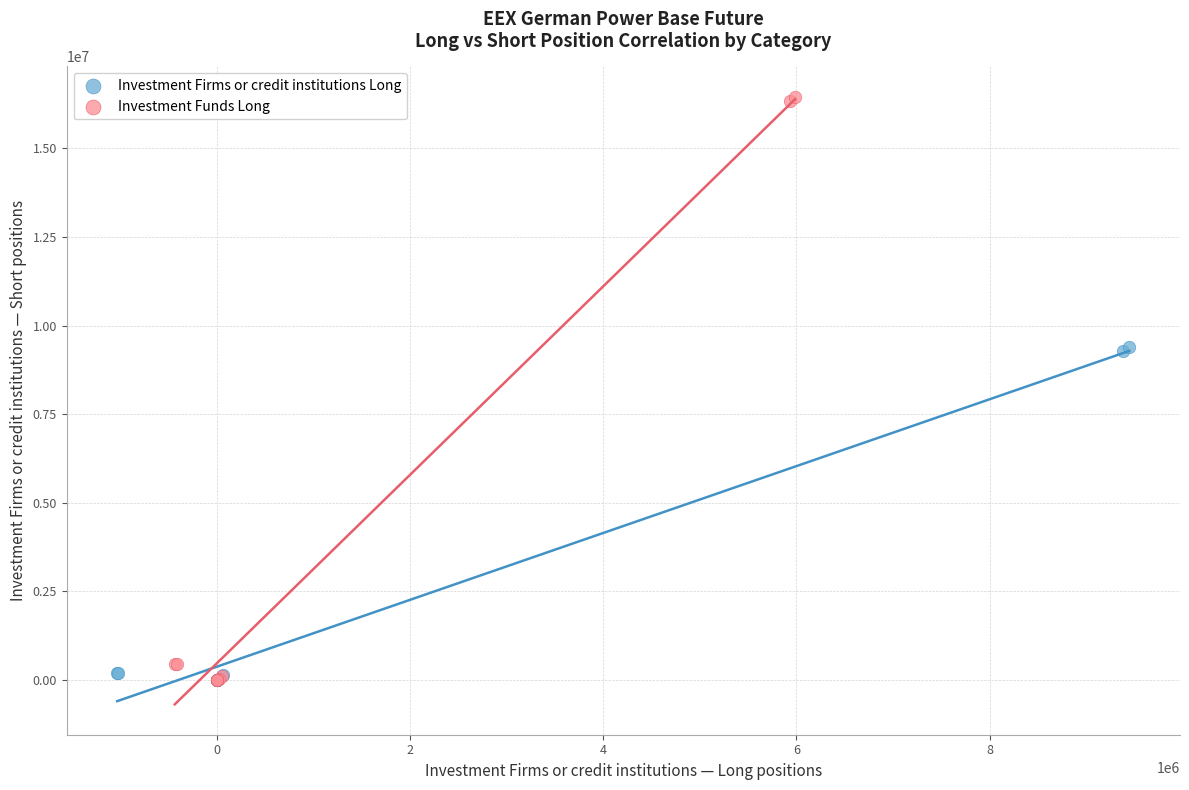

Which series contains the highest Y value?

Investment Funds Long